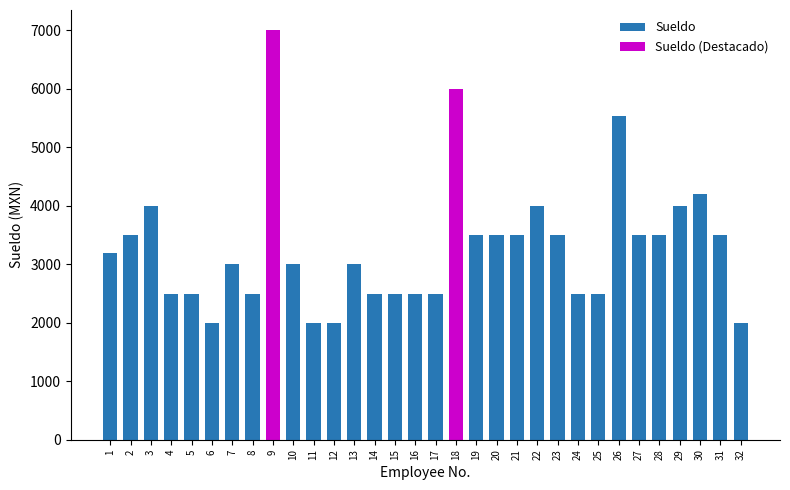

Is it true that the value at 13 is 986?

False